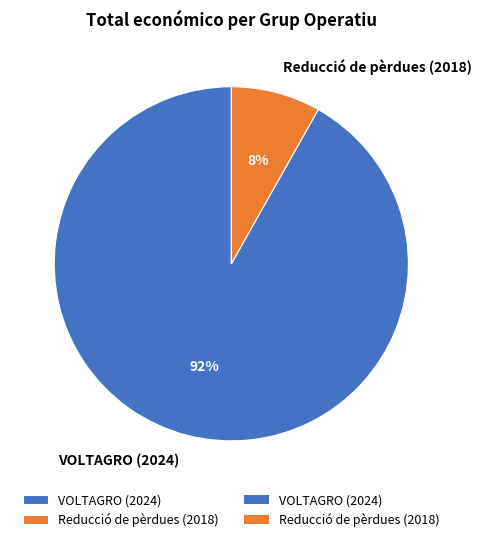

To the nearest percent, what portion does VOLTAGRO (2024) represent?

92%